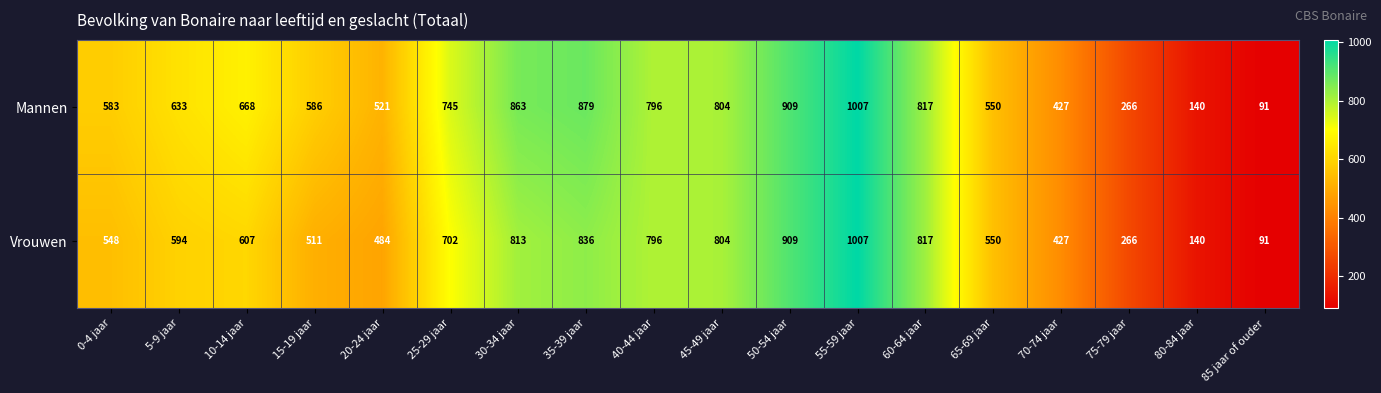

What is the sum of the Mannen values at 25-29 jaar and 70-74 jaar?

1172